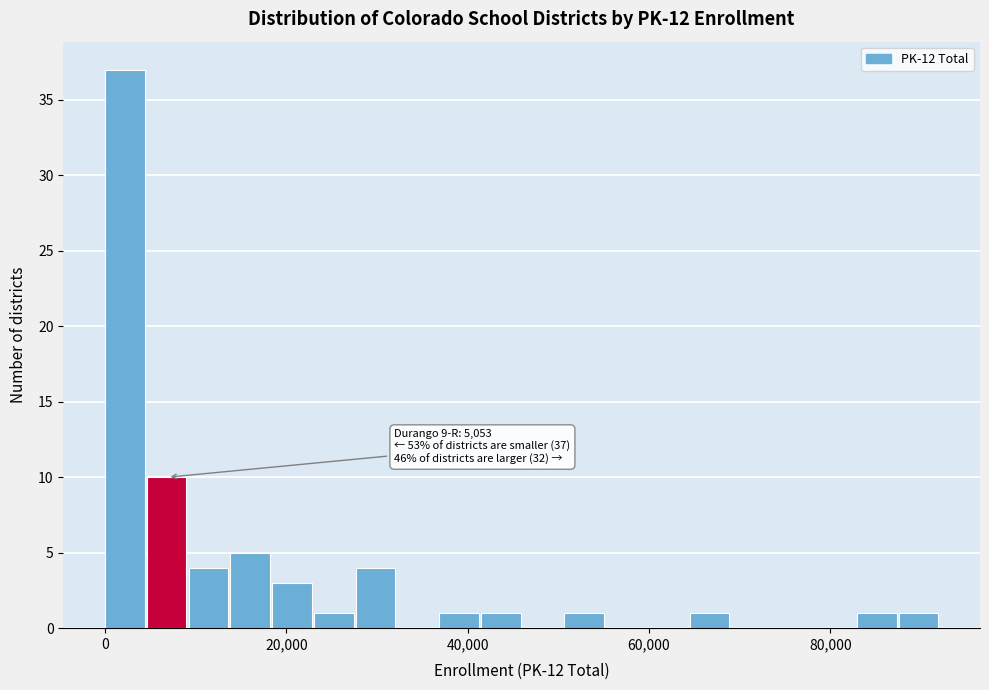

Around what value on the x-axis is the tallest bar? Give the approximate position of its centre, as read against the axis.

2000